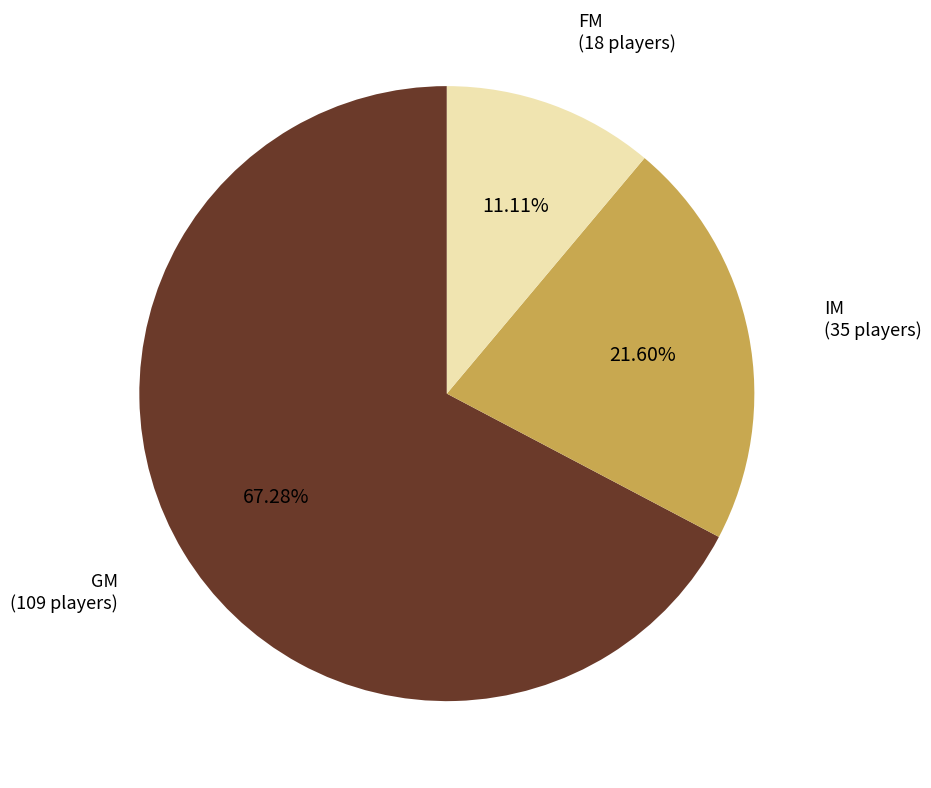

Is it true that FM is 4% of the pie?

False